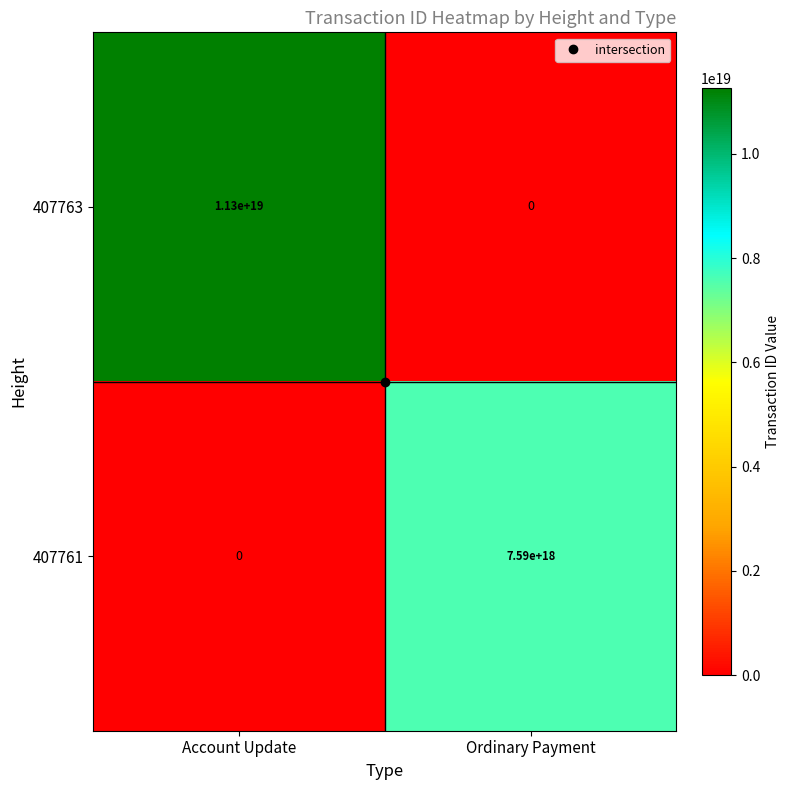

At which category is the sum across all series the highest?

Account Update